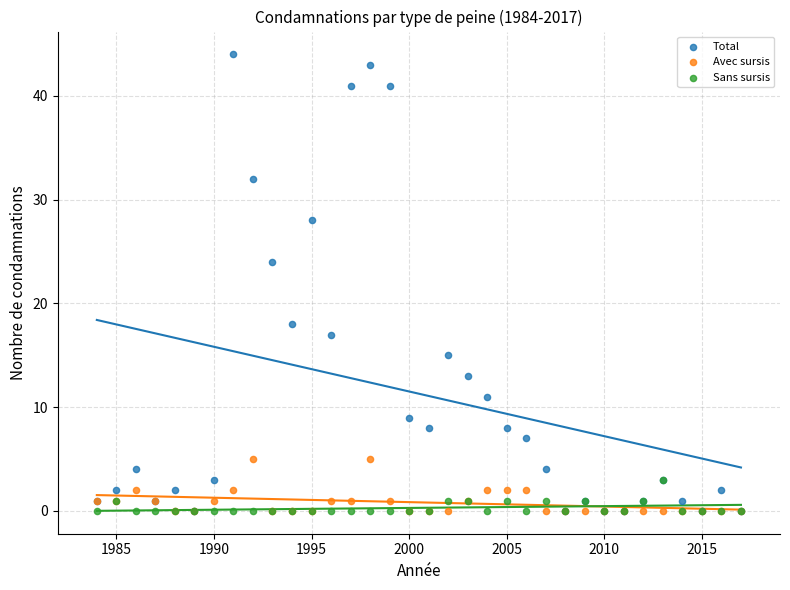

Across all series, what Y value is closest to 22?

24